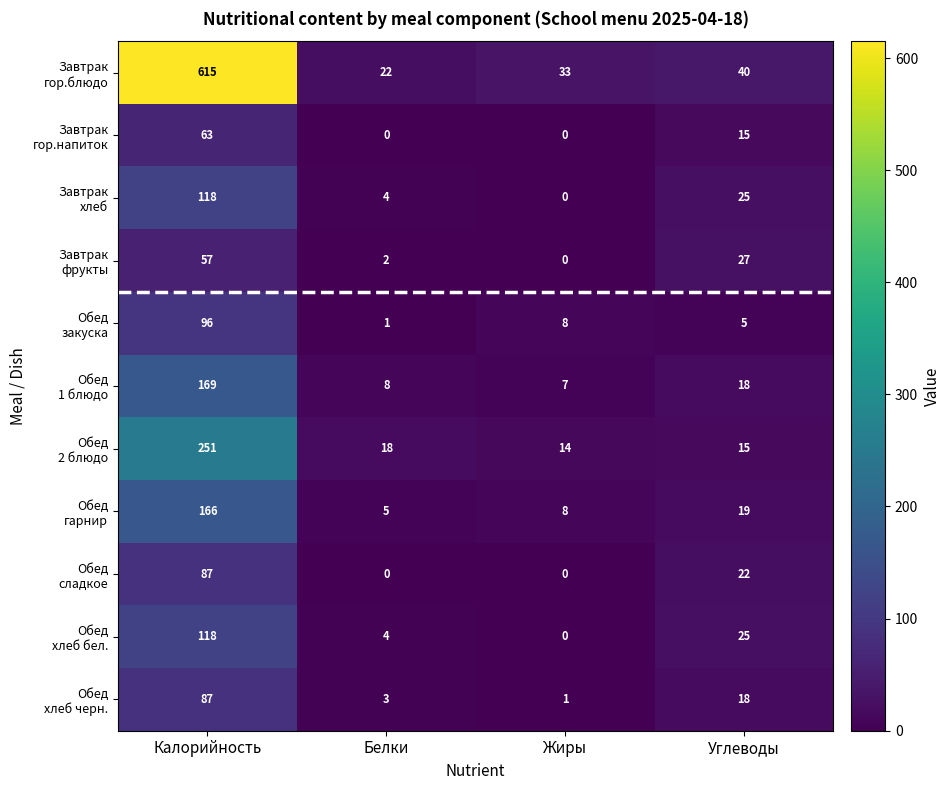

What is the total value across all series at Углеводы?

229